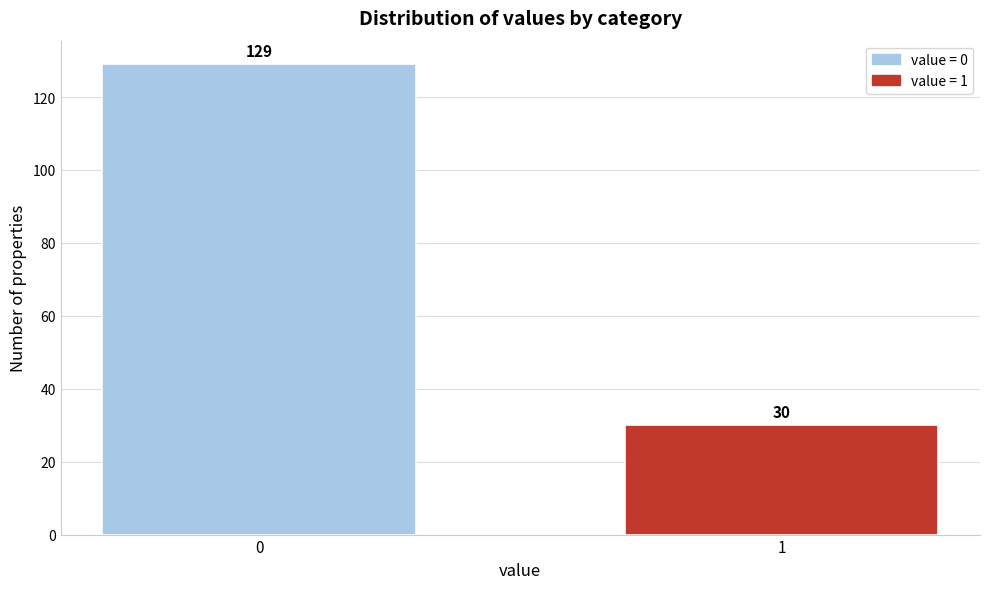

Reading left to right, transcribe all the data shown in this chart.

0=129	1=30